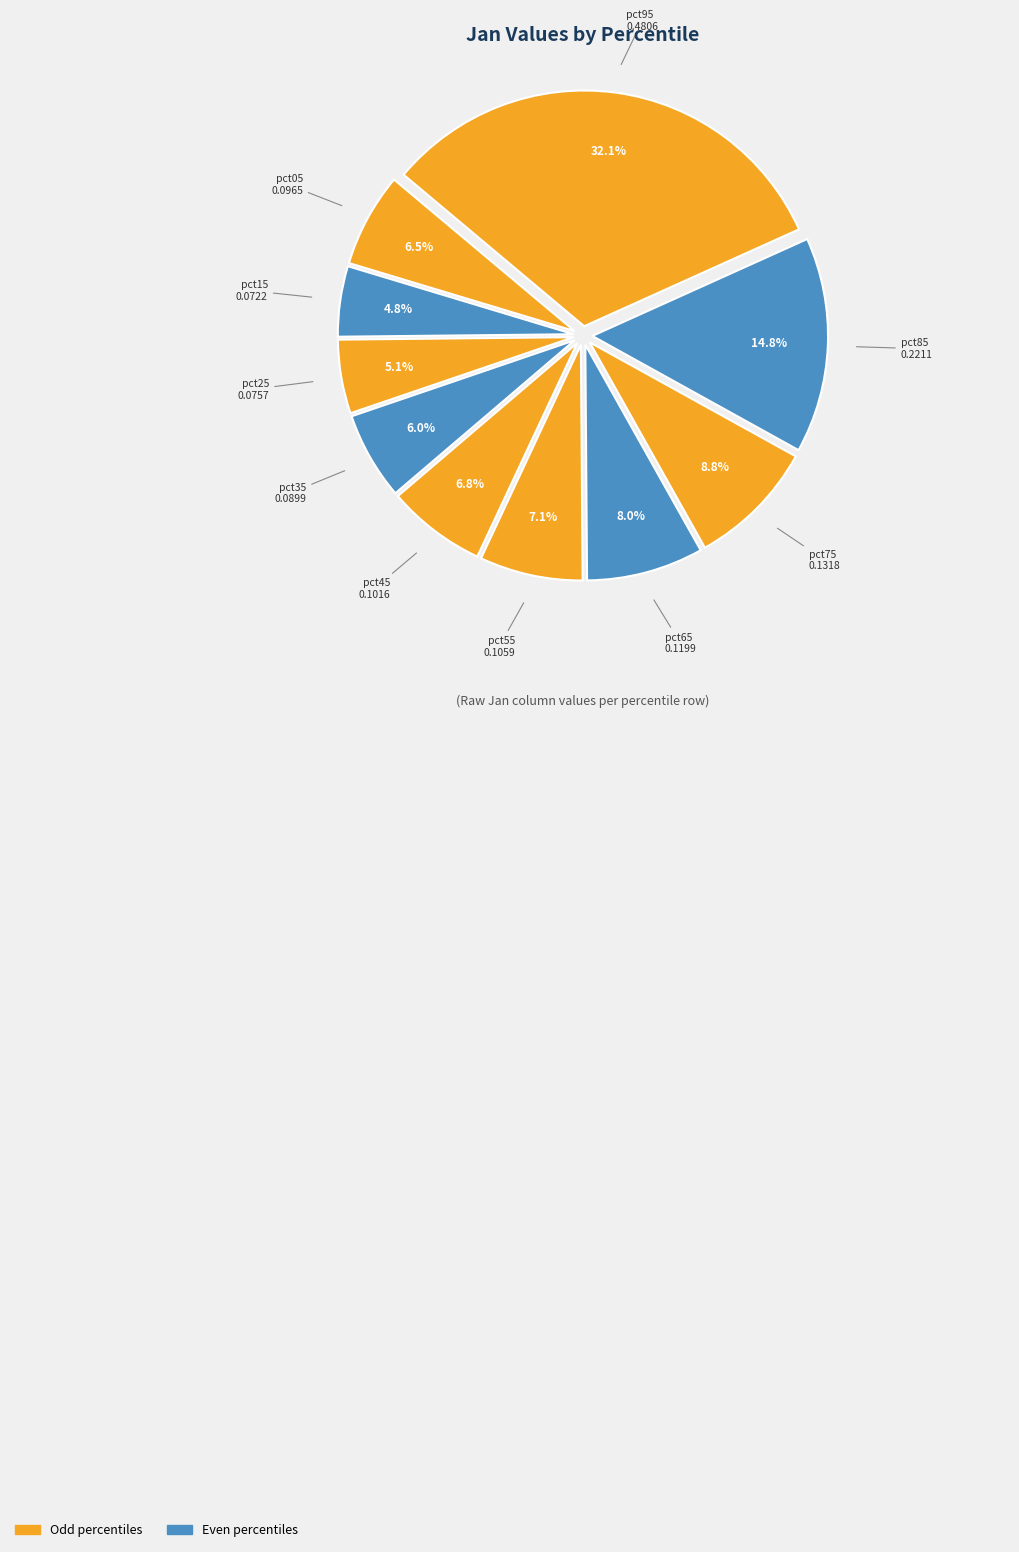

To the nearest percent, what is the difference between the largest and smallest slice percentages?

27%